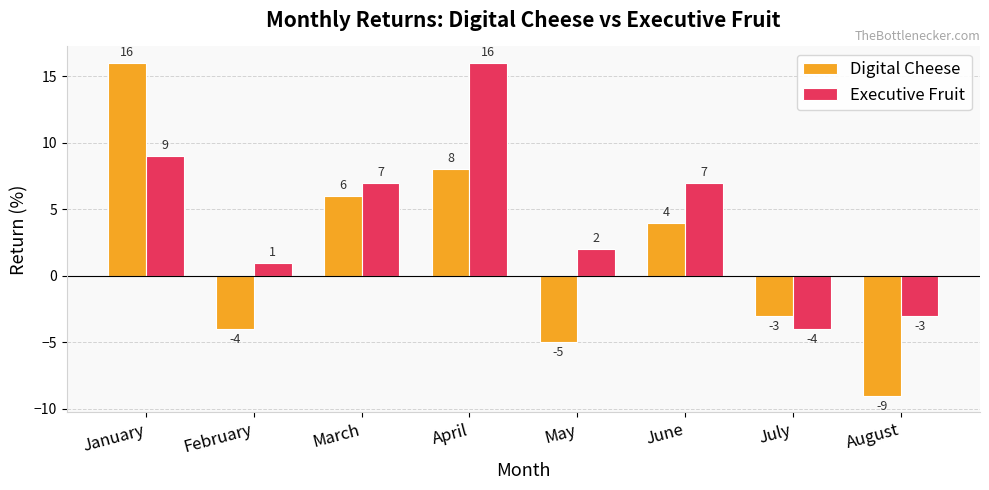

At which category is the sum across all series the highest?

January